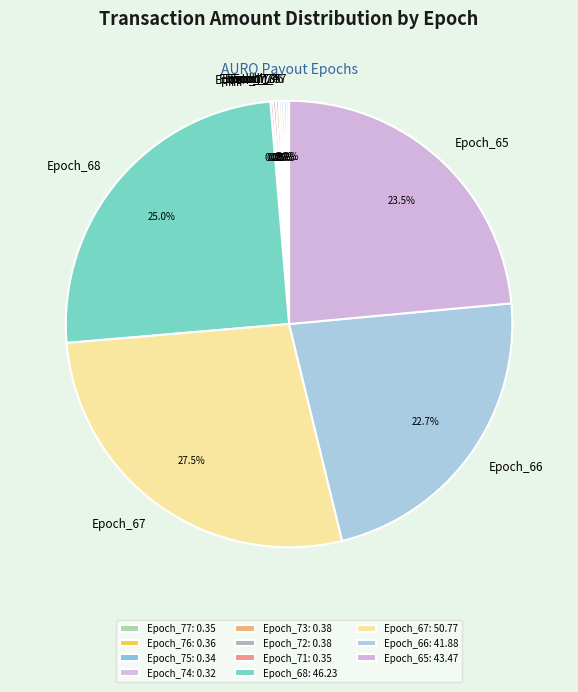

Does any single category account for the majority?

No